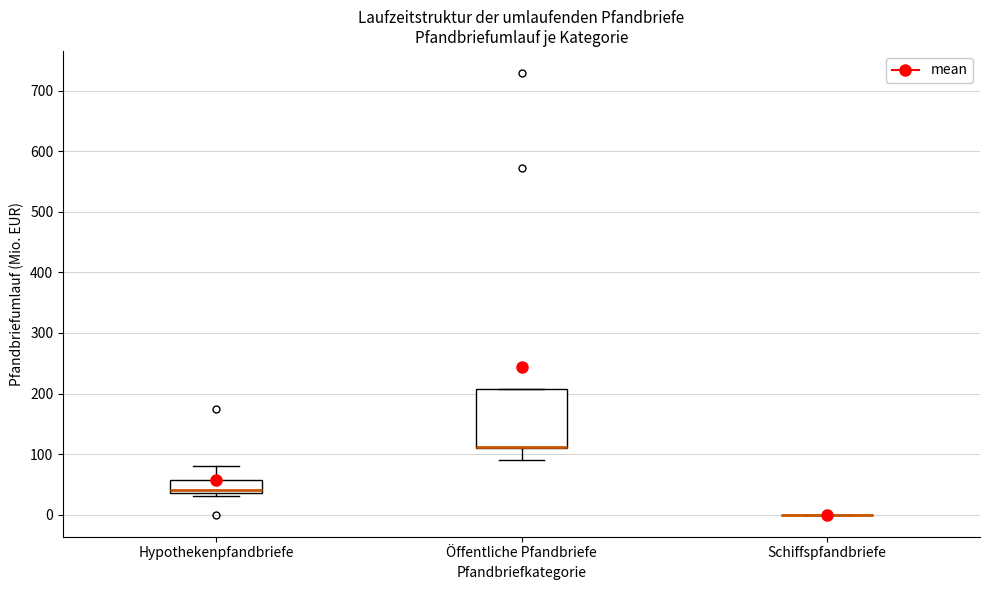

Comparing the boxes themselves (not the whiskers), which one is the tallest?

Öffentliche Pfandbriefe